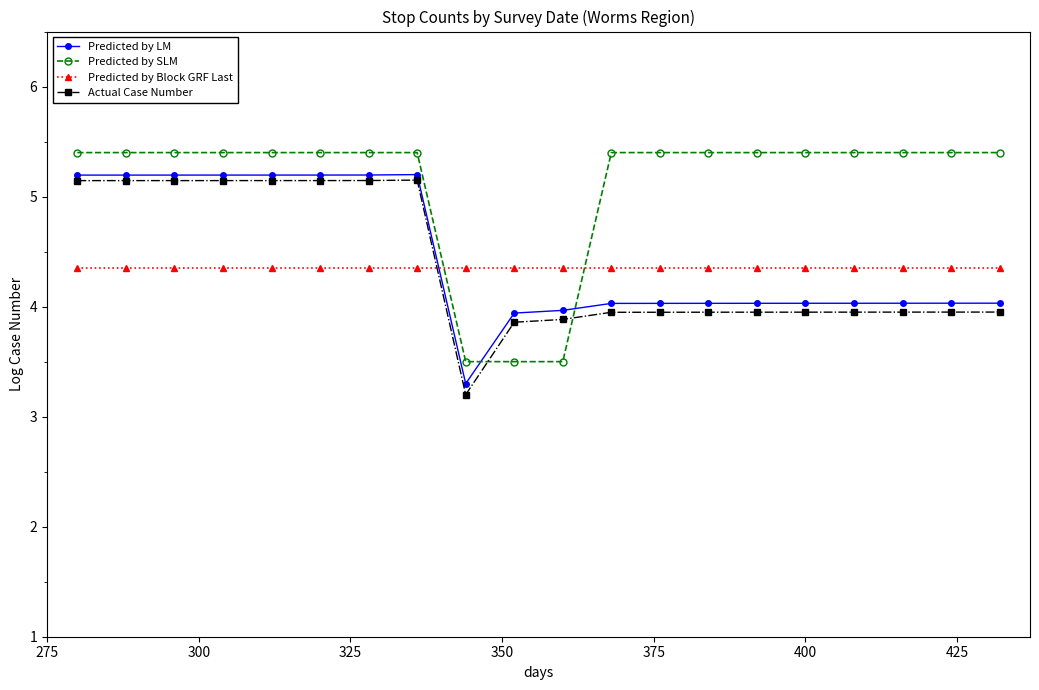

True or false: Actual Case Number and Predicted by LM intersect in this chart.

False